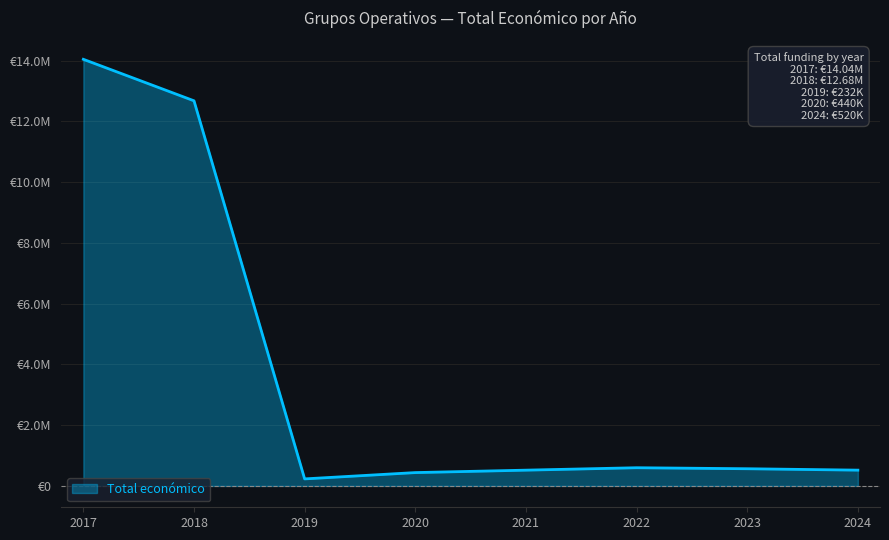

Does the chart display data point markers on the line(s)?

No